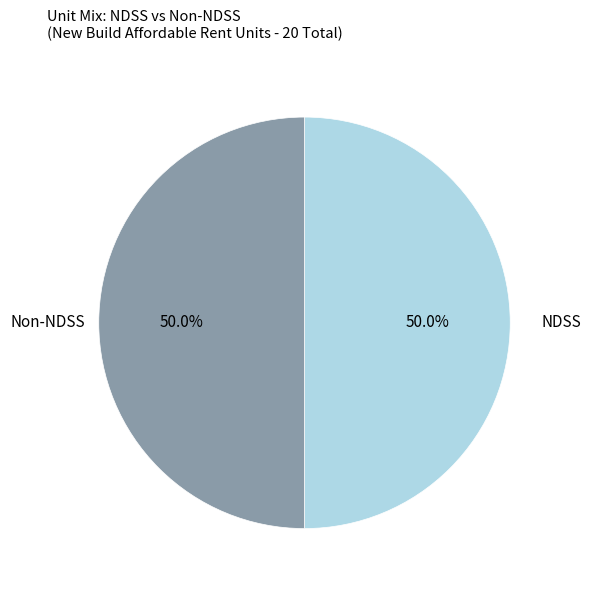

How many slices are in this pie chart?

2